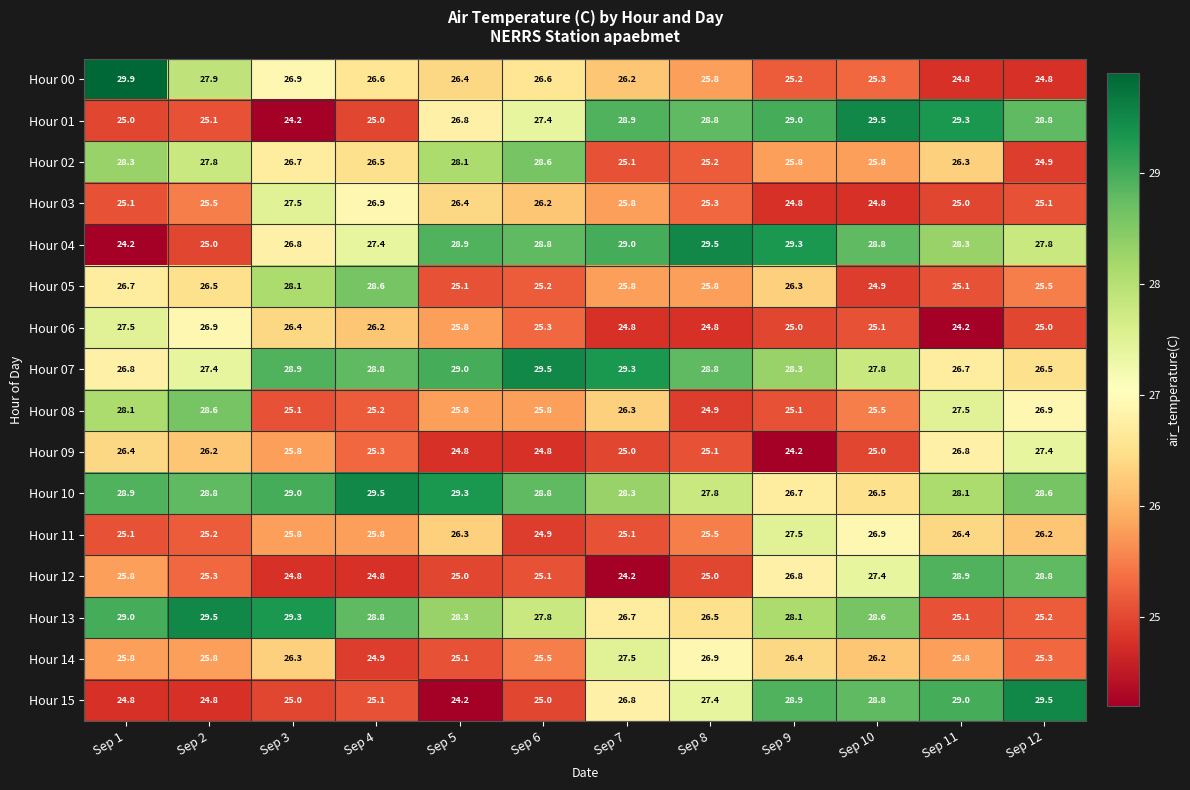

Between Sep 1 and Sep 12, which series saw the biggest shift?

Hour 00